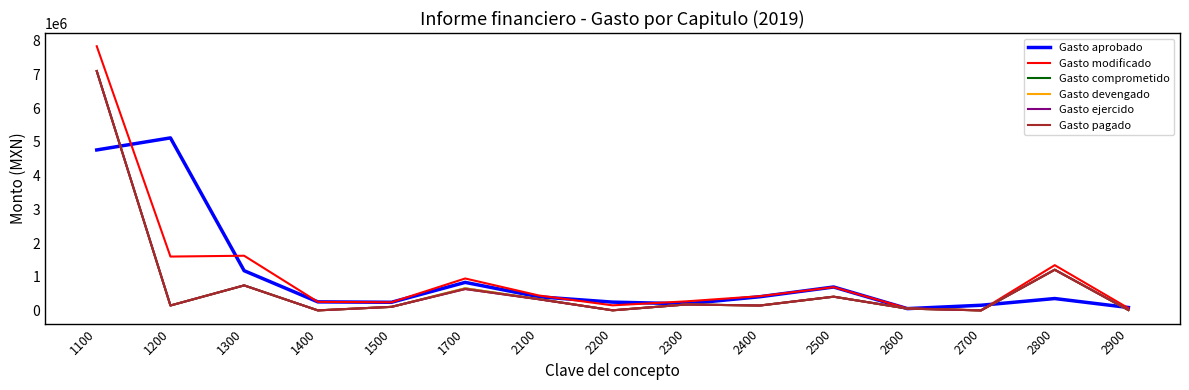

Is this an area chart (filled region under the line)?

No